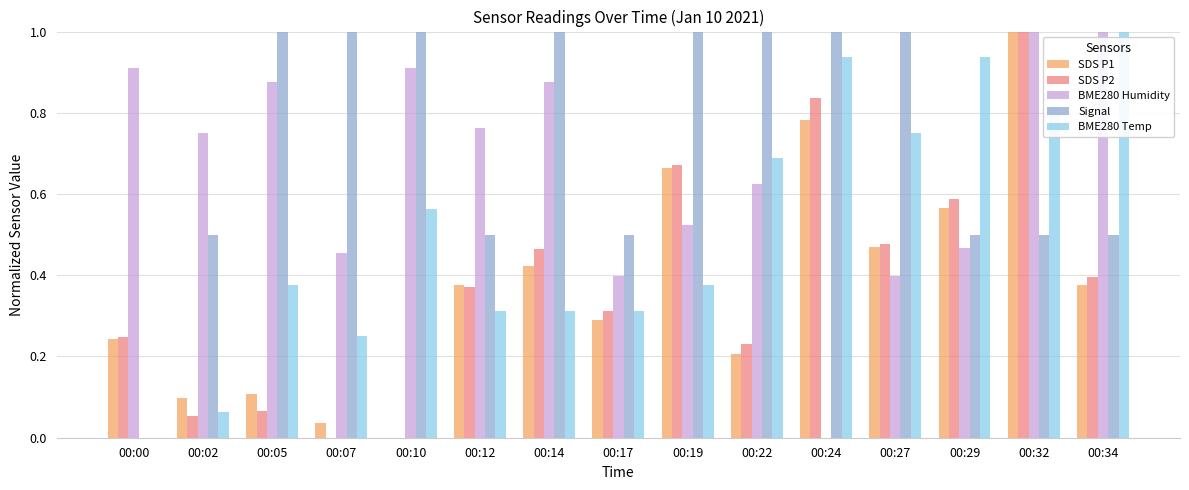

What is the sum of all Signal values?

11.0